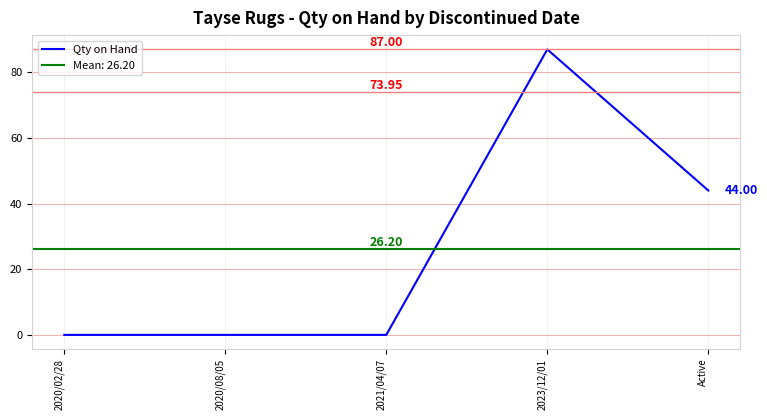

What is the label of the 5th point from the right?

2020/02/28